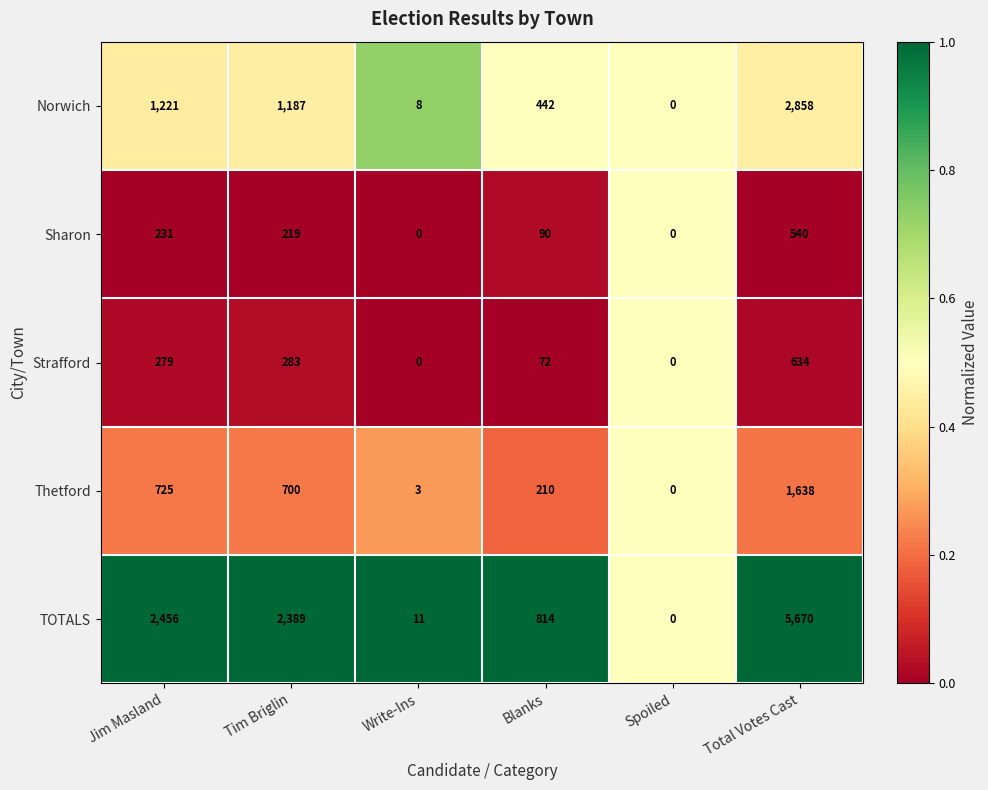

At which category is the sum across all series the highest?

Total Votes Cast